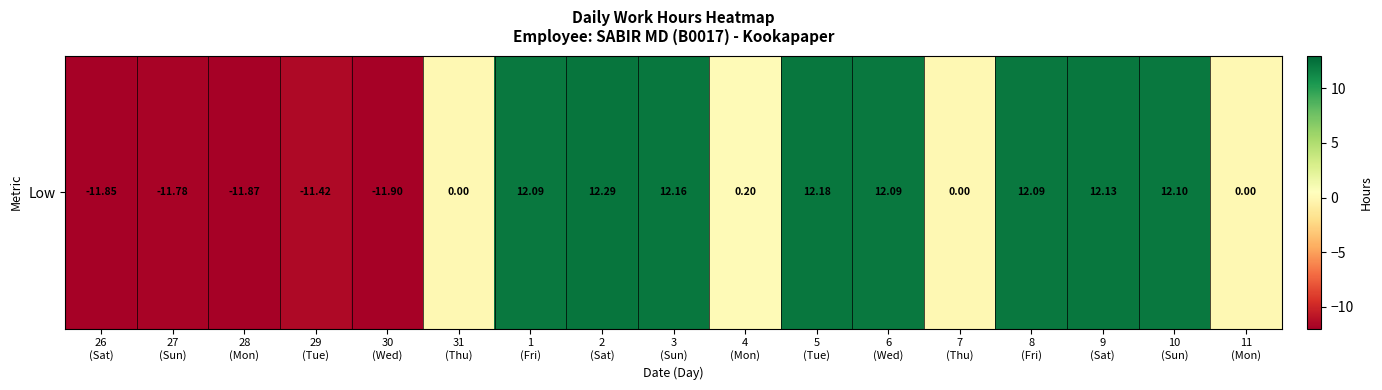

List the labels in order of value, largest first.

2
(Sat), 5
(Tue), 3
(Sun), 9
(Sat), 10
(Sun), 1
(Fri), 6
(Wed), 8
(Fri), 4
(Mon), 31
(Thu), 7
(Thu), 11
(Mon), 29
(Tue), 27
(Sun), 26
(Sat), 28
(Mon), 30
(Wed)